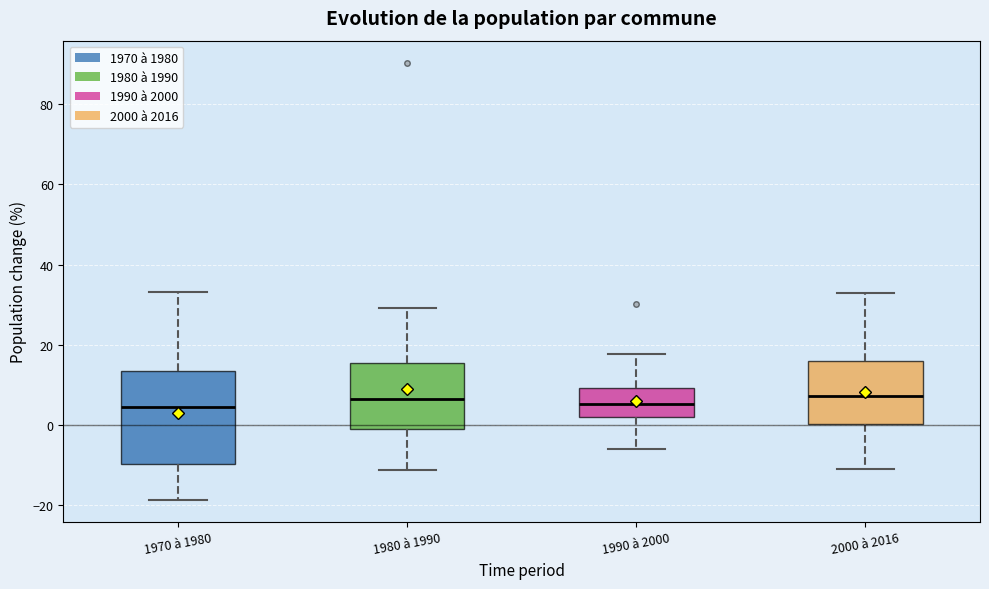

Which box is the tallest, from its lower edge to its upper edge?

1970 à 1980